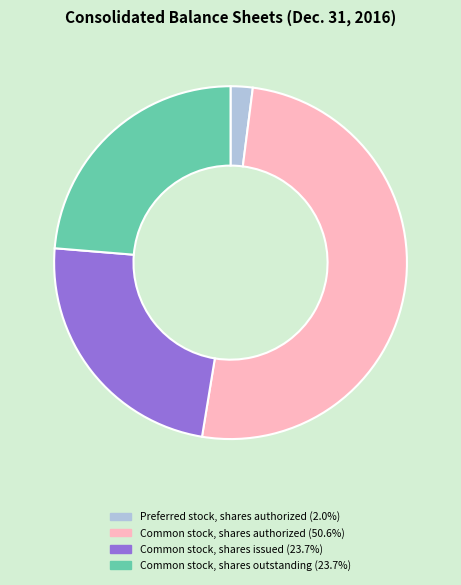

Is there any slice that represents more than half of the pie?

Yes